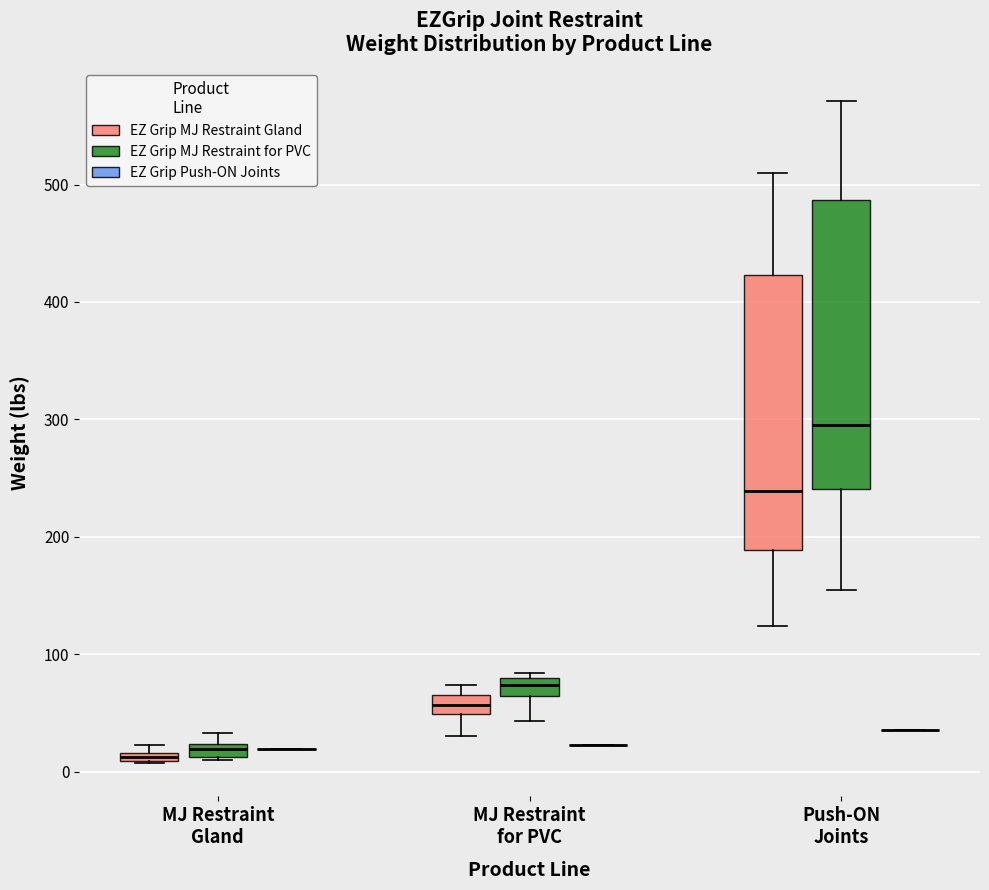

Where is the upper edge of the box for MJ Restraint Gland (EZ Grip MJ Restraint Gland) on the y-axis? The values are not printed on the chart, so give them approximately, as read against the axis.

20